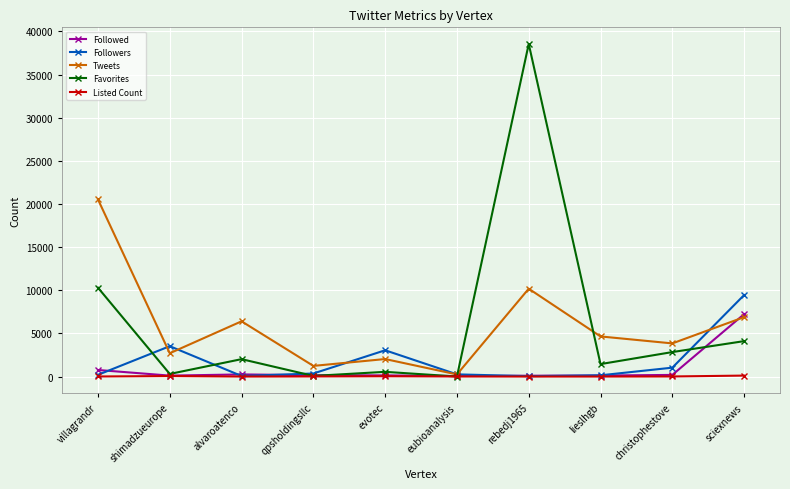

Which series has the largest range (max minus min)?

Favorites